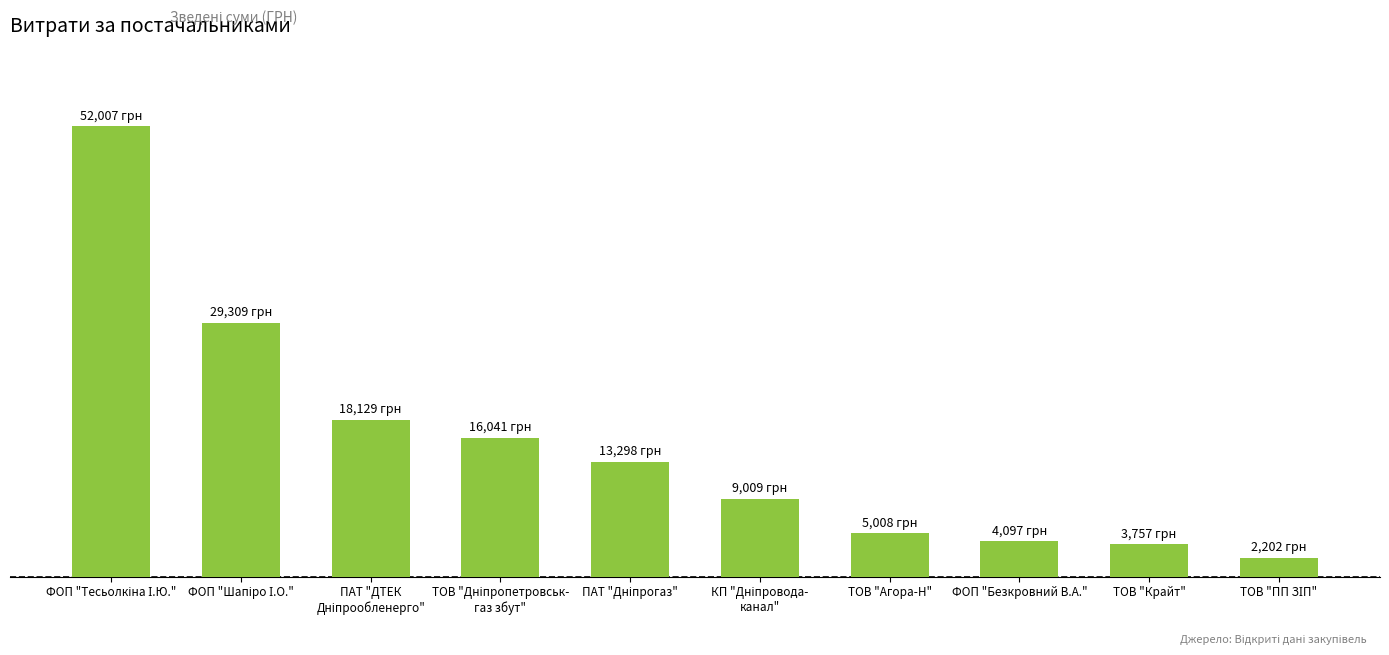

Does the chart contain any negative values?

No